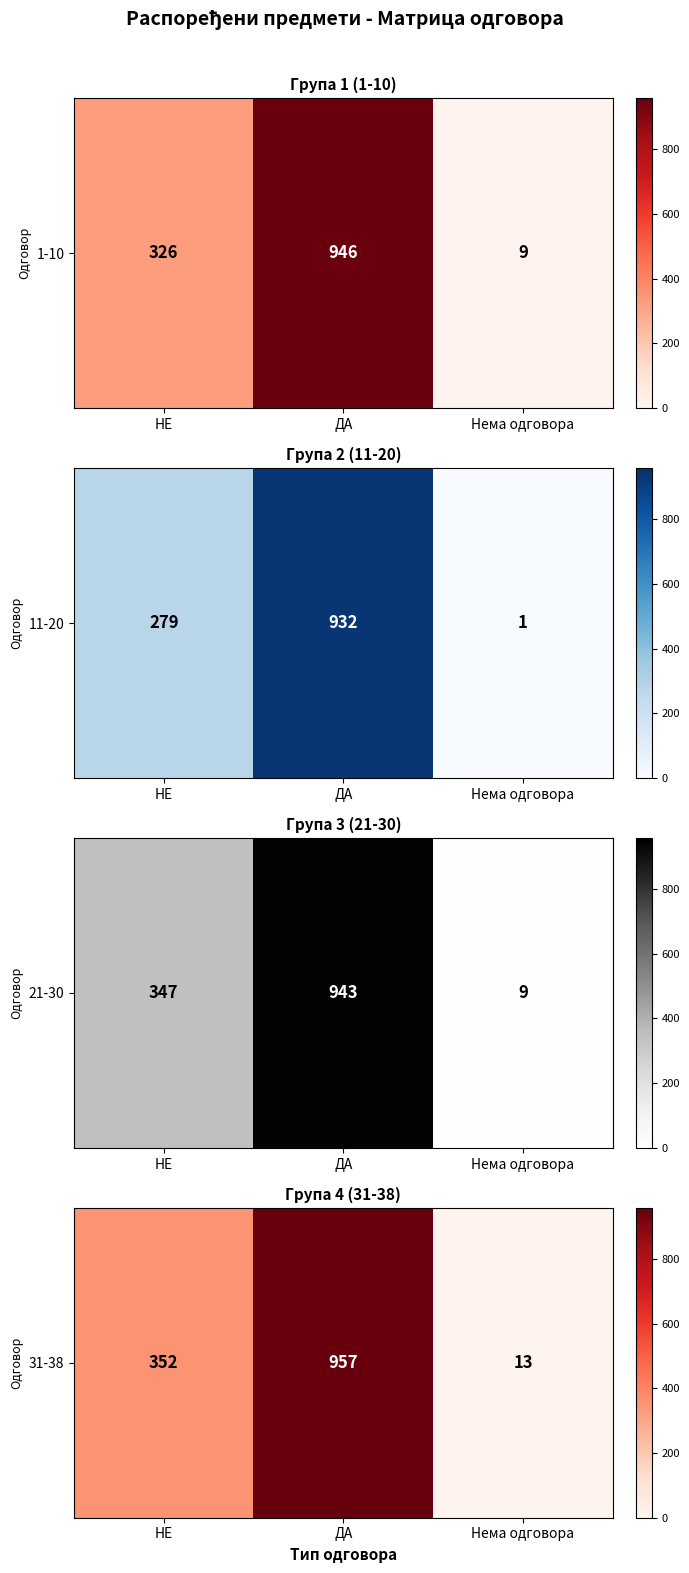

Where does the data first go above 352?

ДА